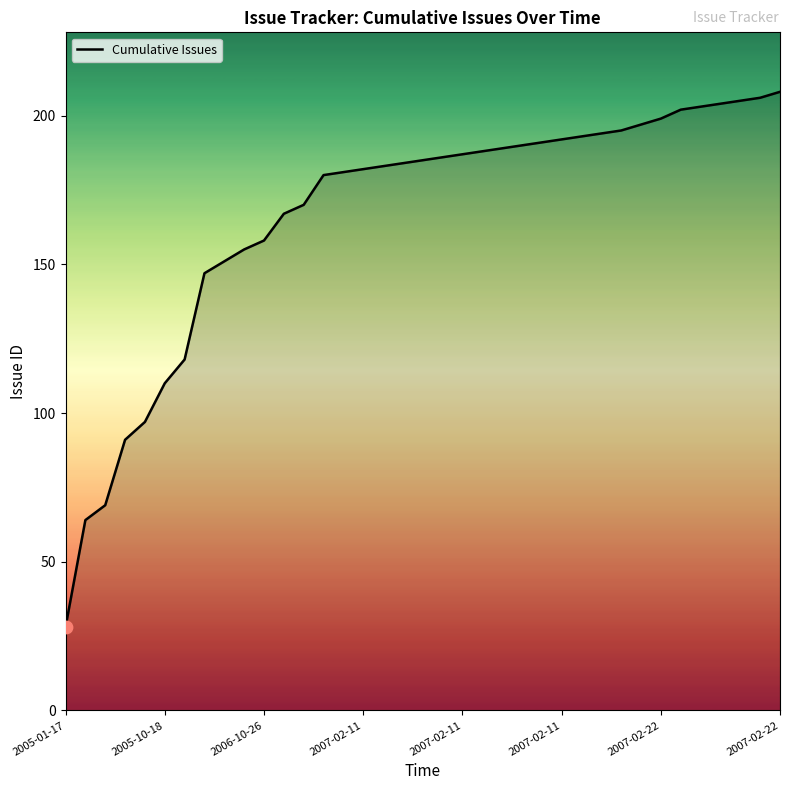

What is the greatest value displayed?

208